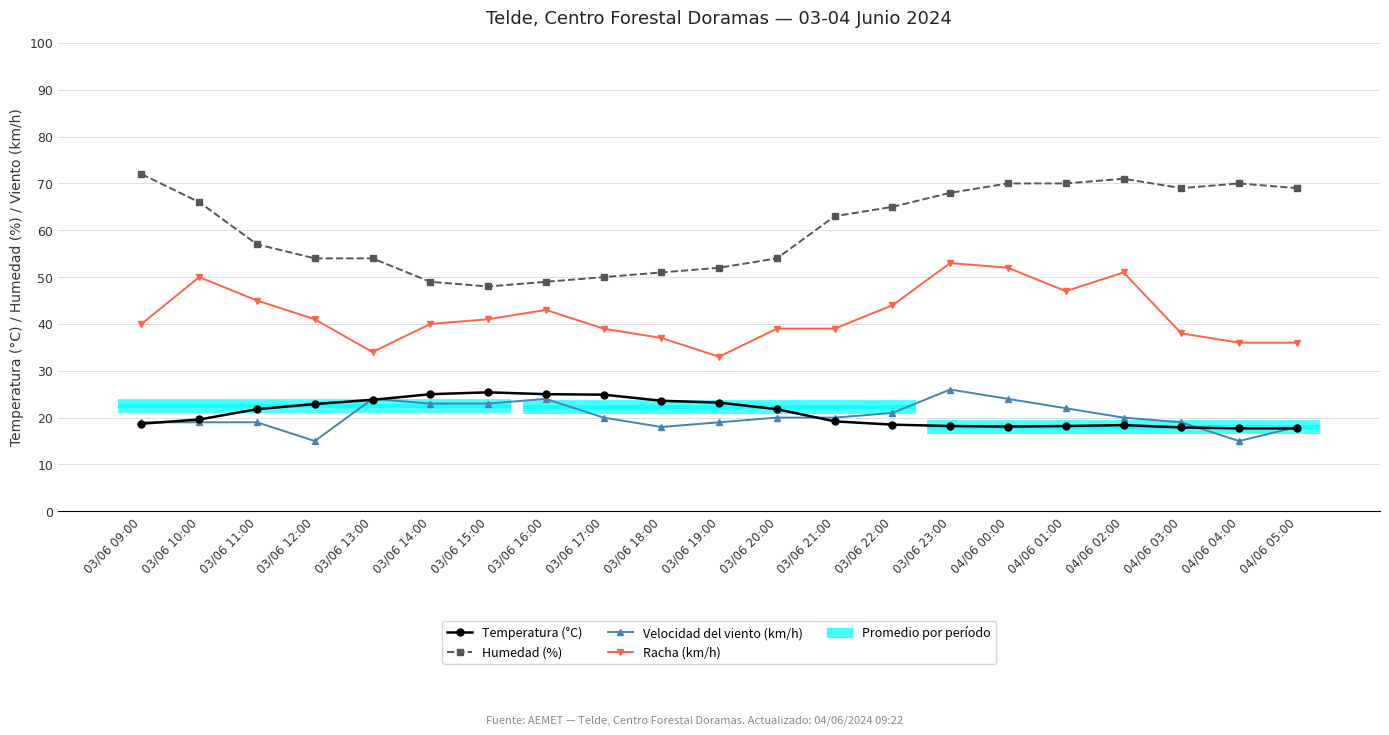

True or false: Racha (km/h) has a value of 29.1 at 03/06 10:00.

False